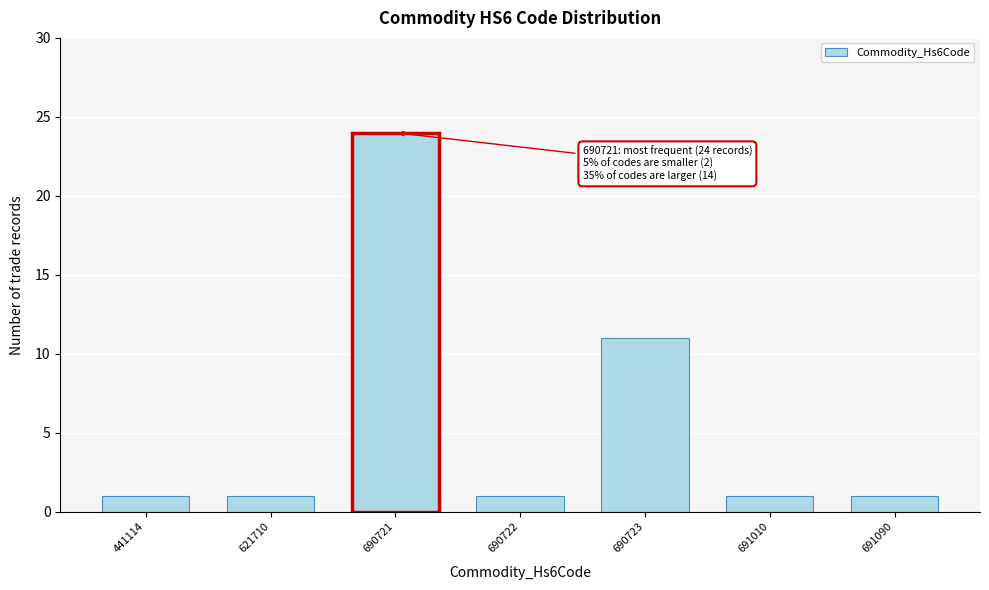

Reading left to right, what are all the values shown in this chart?

1	1	24	1	11	1	1